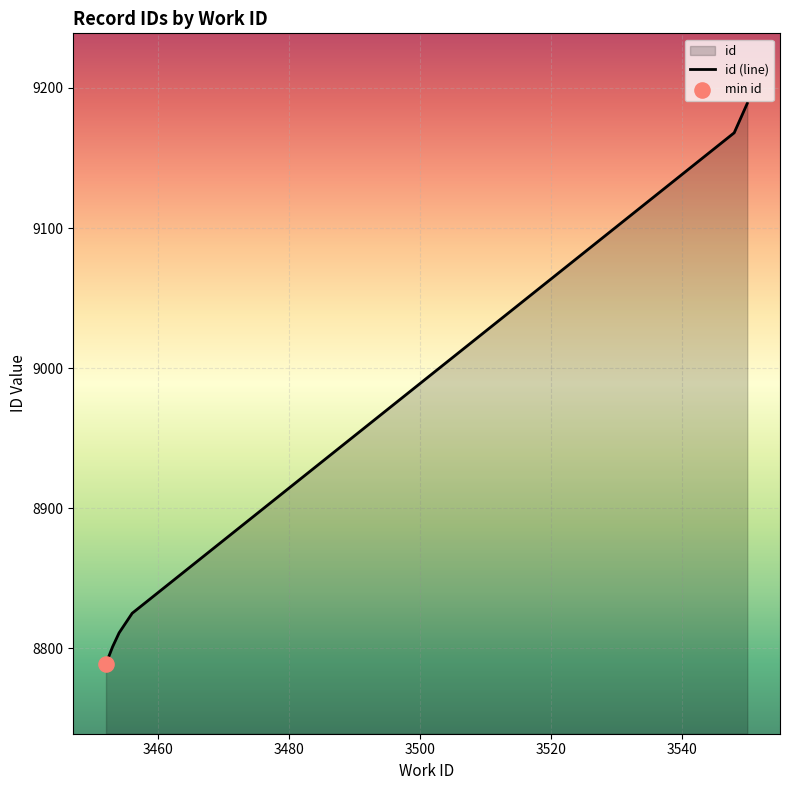

What is the difference between the maximum and minimum values?

400